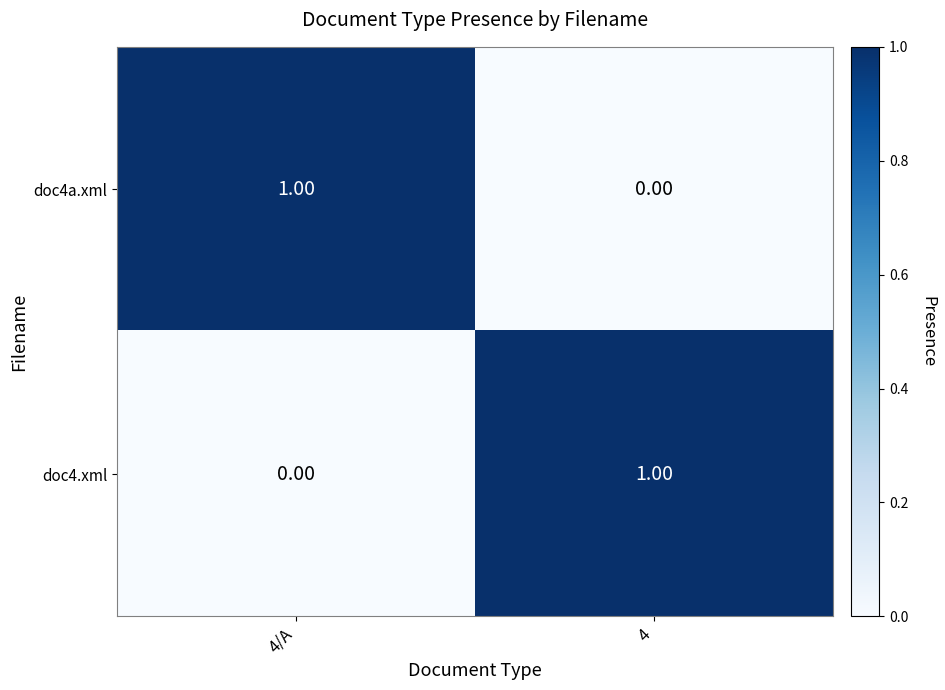

Rank the series at 4 from highest to lowest value.

doc4.xml, doc4a.xml